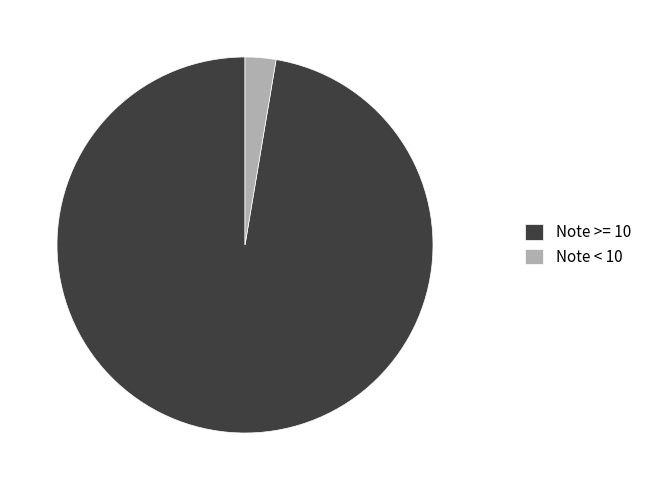

Is there any slice that represents more than half of the pie?

Yes